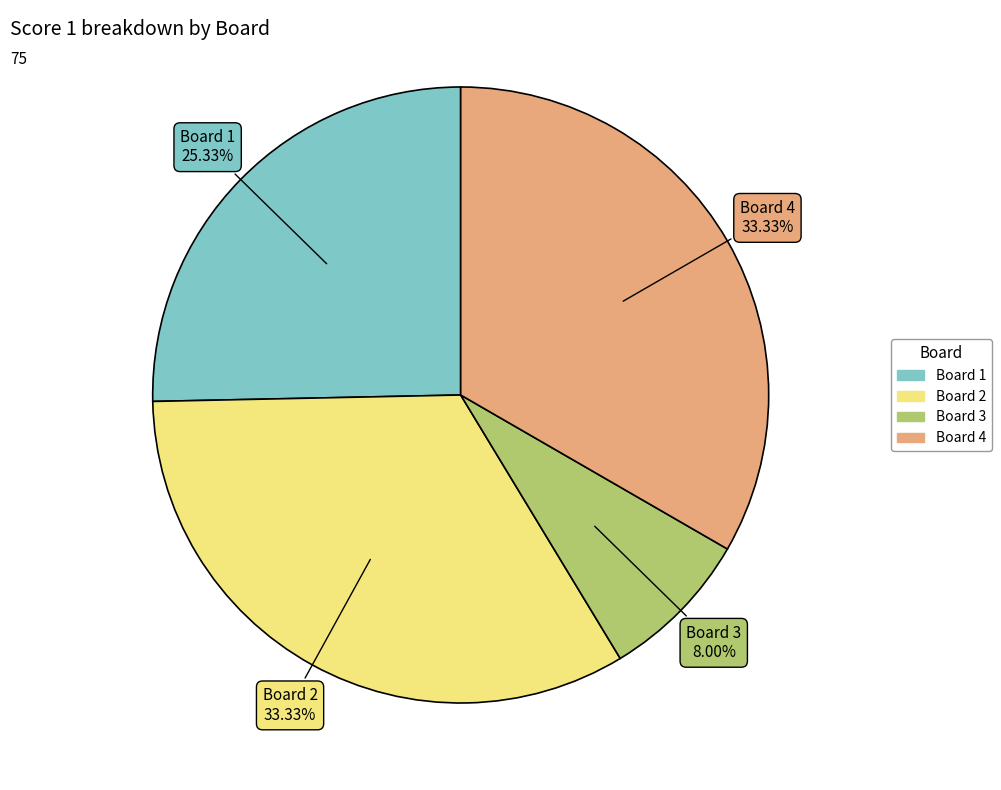

What is the ratio of the value at Board 2 to the value at Board 4?

1.0